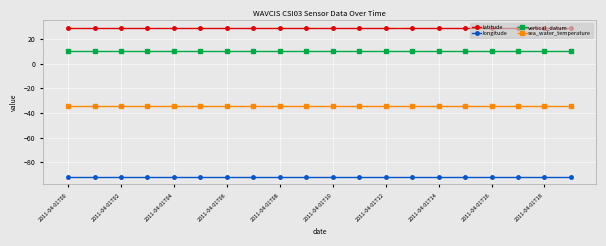

What is the average value of the longitude series?

-92.1